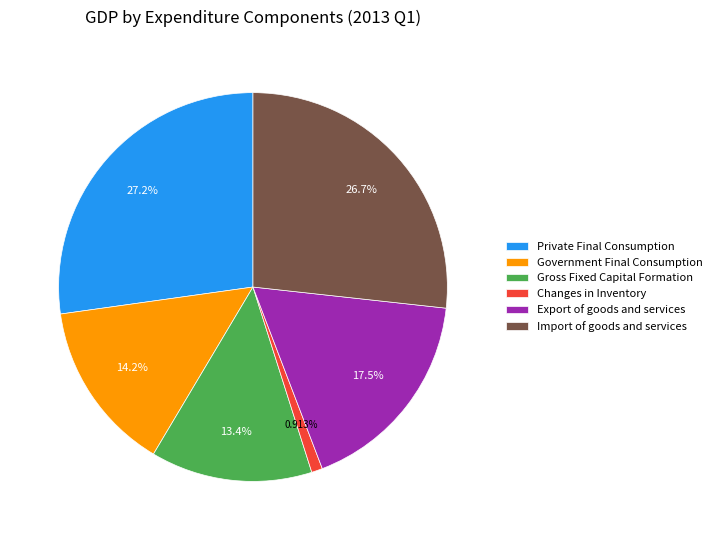

Which category has the smallest portion of the pie?

Changes in Inventory